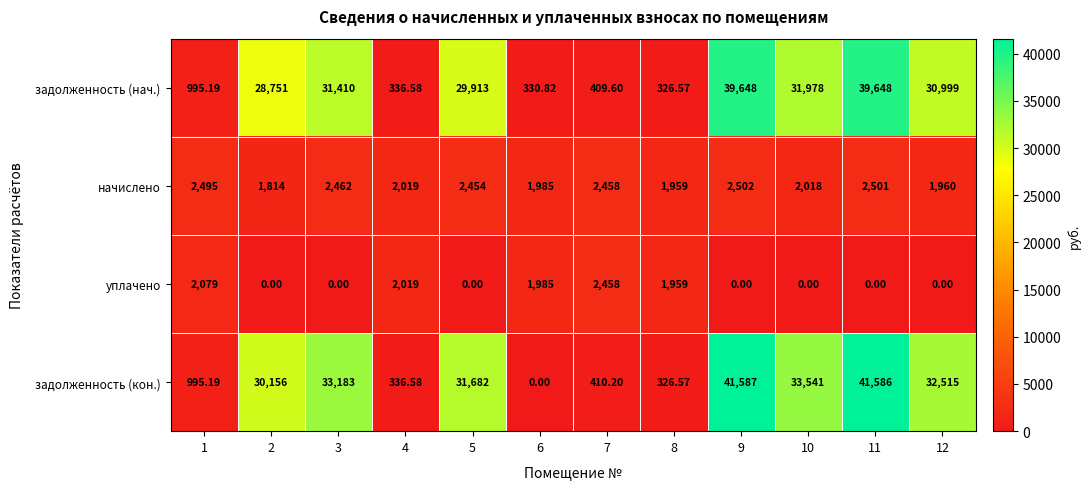

Rank the series at 11 from lowest to highest value.

уплачено, начислено, задолженность (нач.), задолженность (кон.)